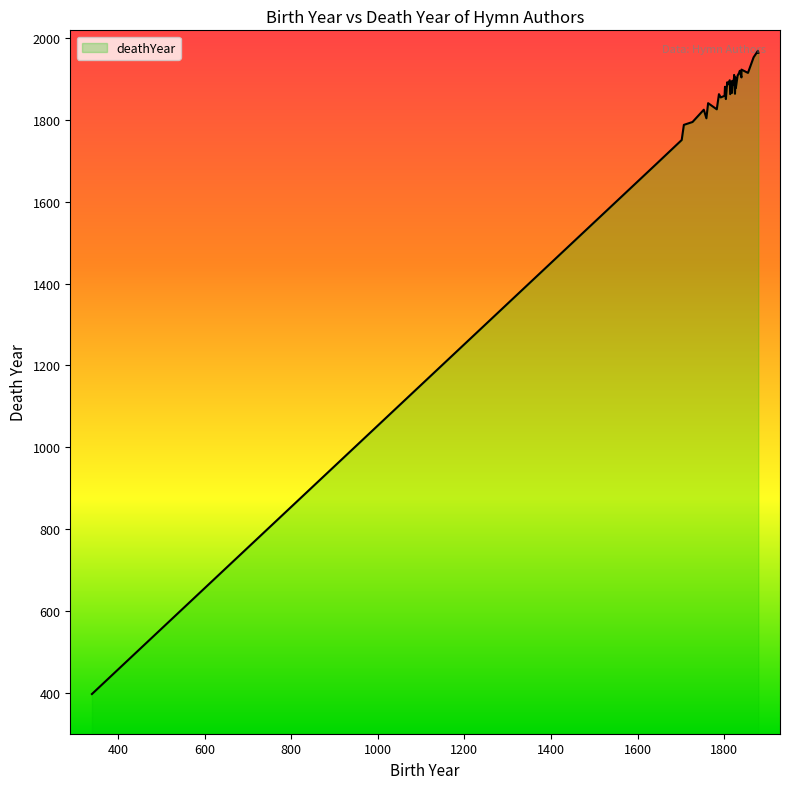

What value does the data have at 200, to the nearest 10?

400